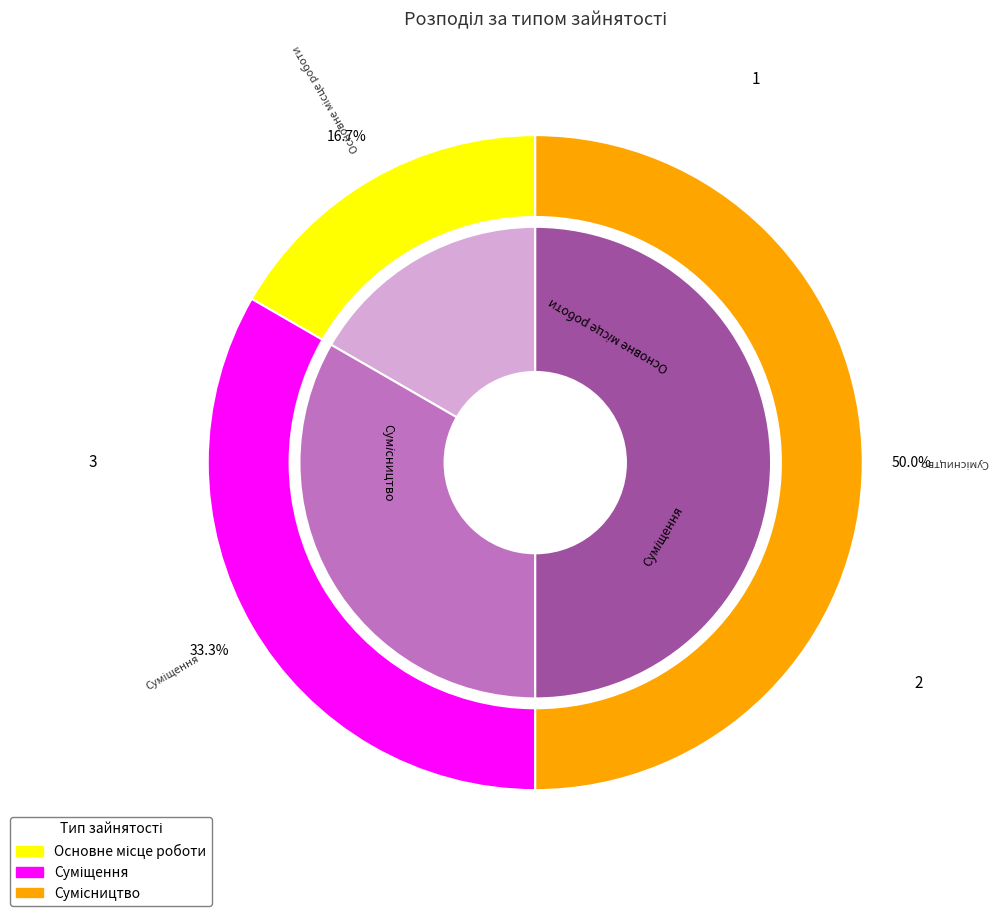

Which category has the biggest portion of the pie?

Сумісництво